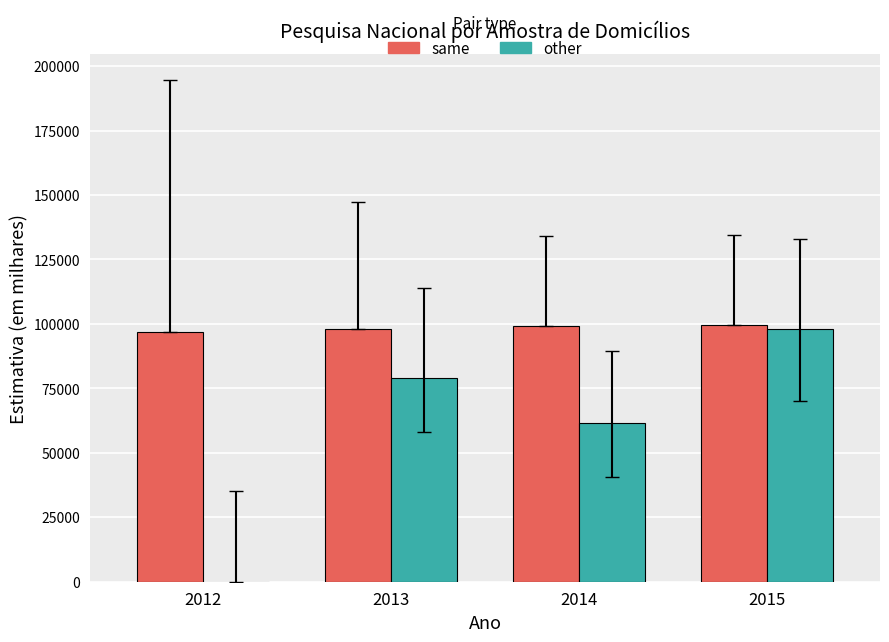

Which series has the widest spread of values?

other